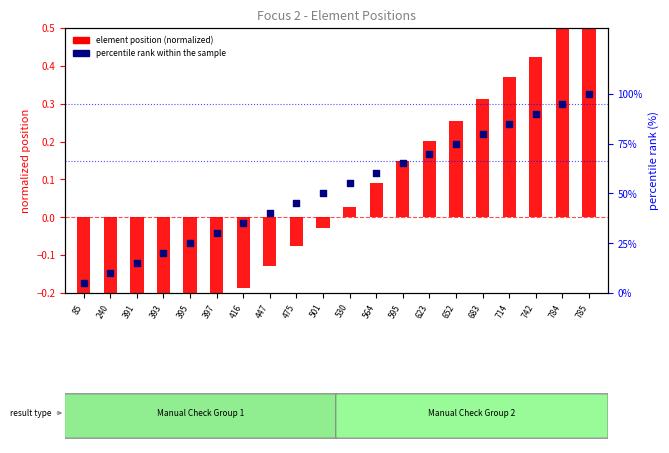

At which category is the sum across all series the highest?

785